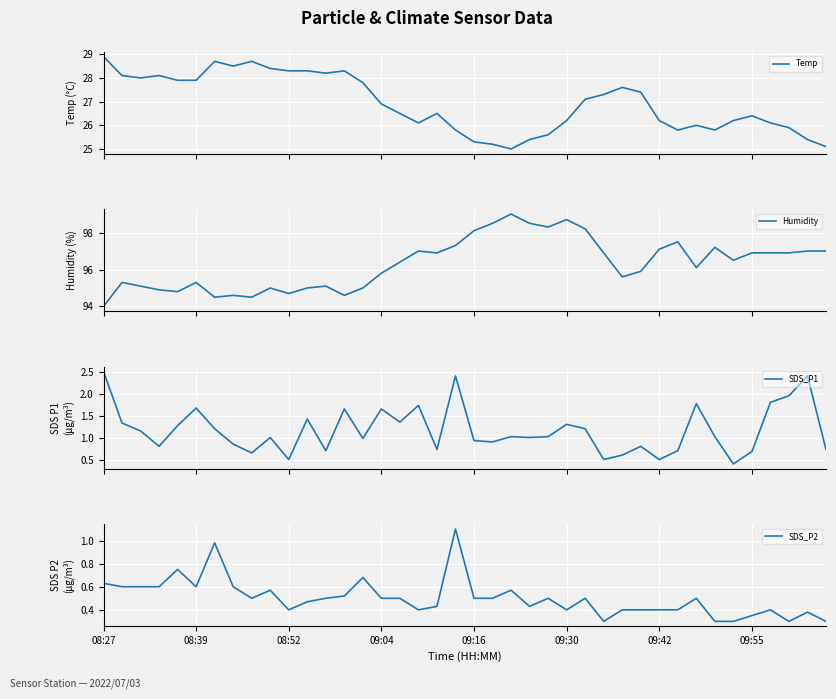

What is the difference between the highest and lowest values at 18?

96.5